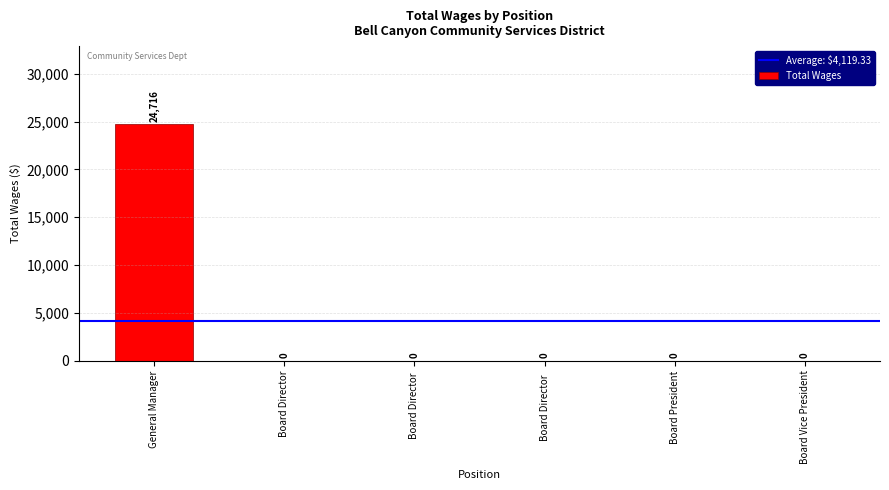

What is the change in value from General Manager to Board Director?

-24716